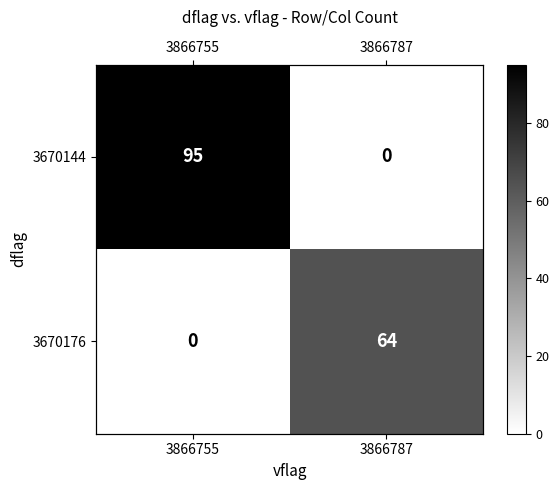

What is the total value across all series at 3866755?

95